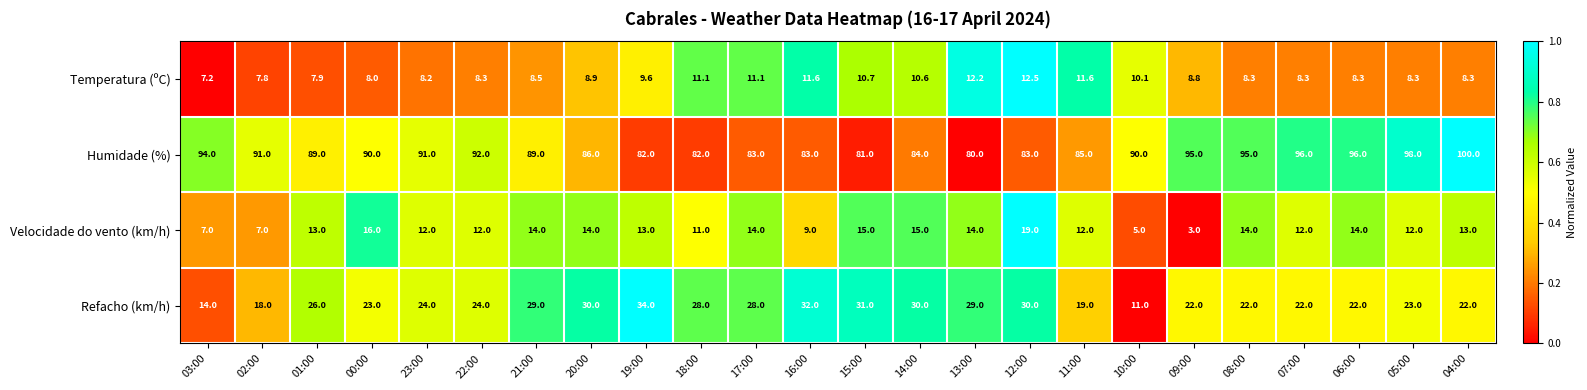

At 05:00, list the series in order from largest to smallest.

Humidade (%), Refacho (km/h), Velocidade do vento (km/h), Temperatura (ºC)